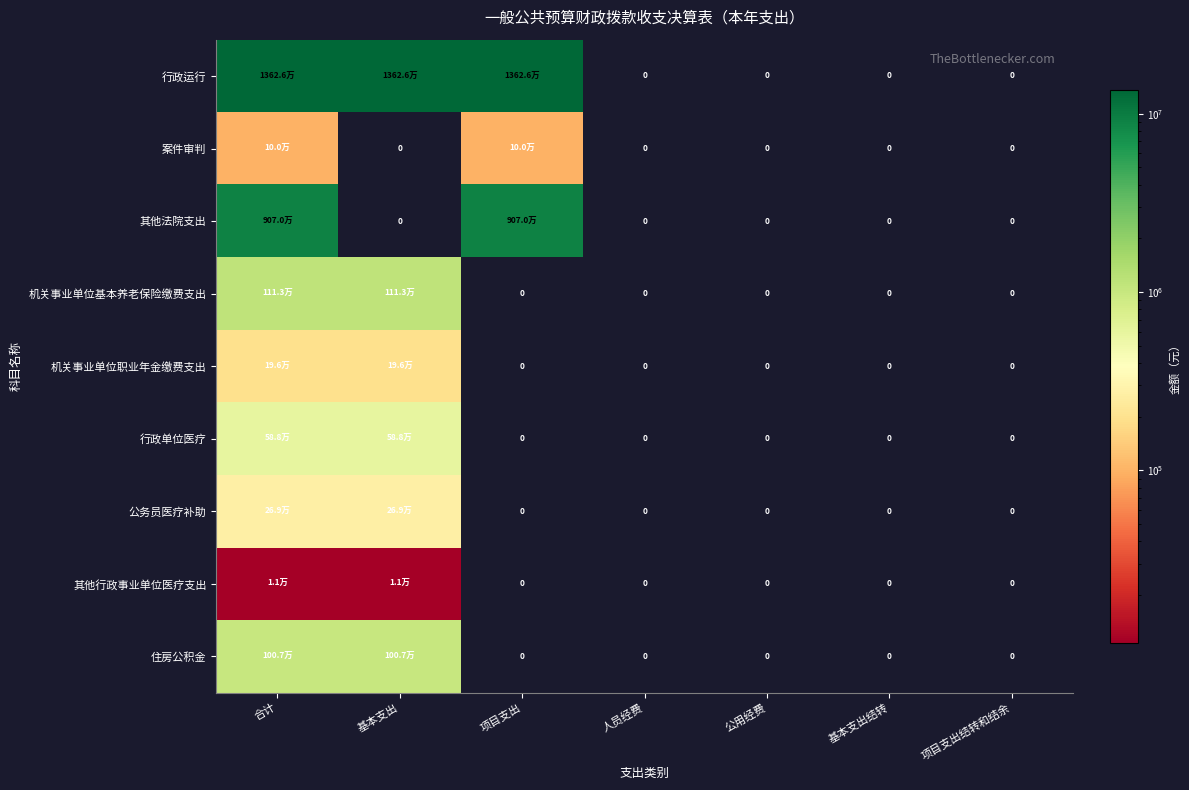

Which series has the largest total across all categories?

行政运行